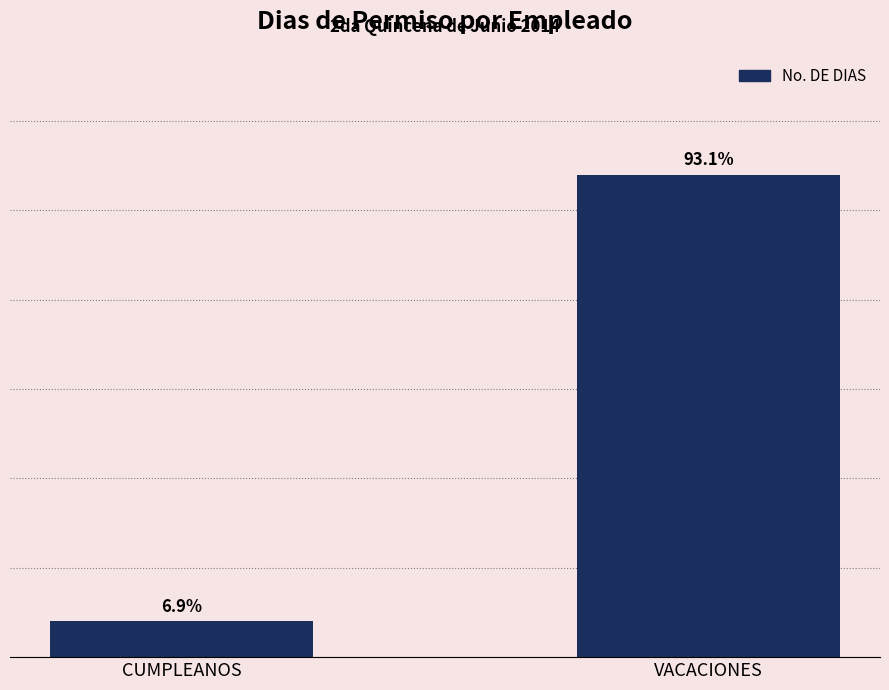

Rank the categories by value from highest to lowest.

VACACIONES, CUMPLEANOS